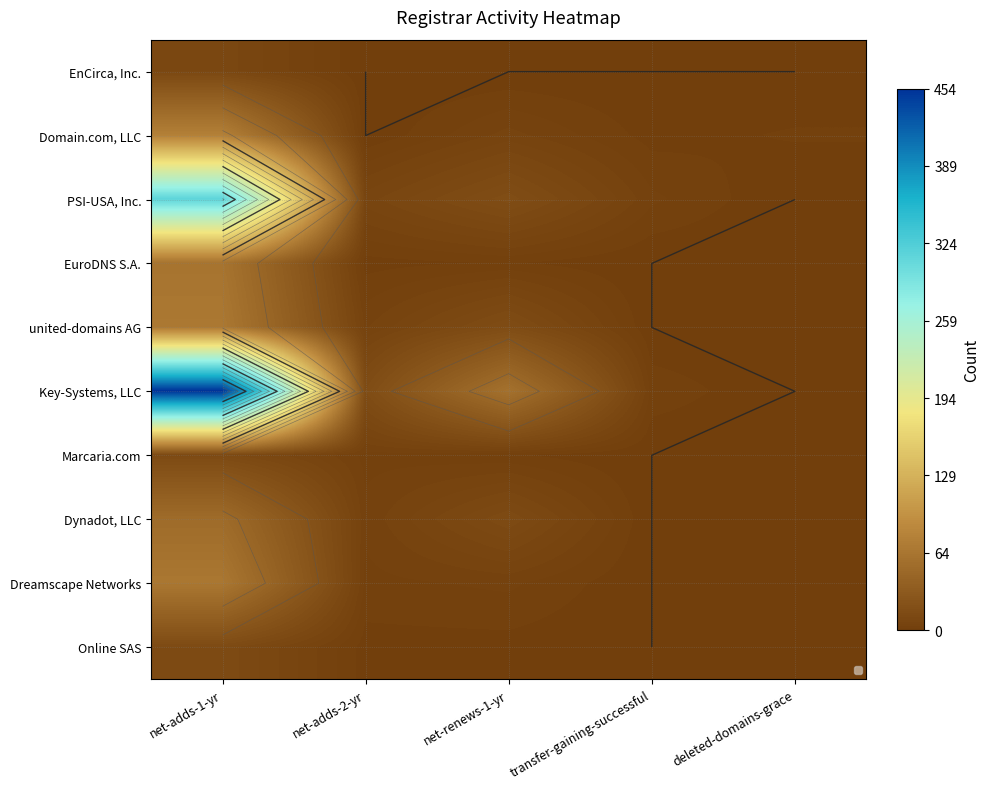

What is the total value across all series at net-renews-1-yr?

122